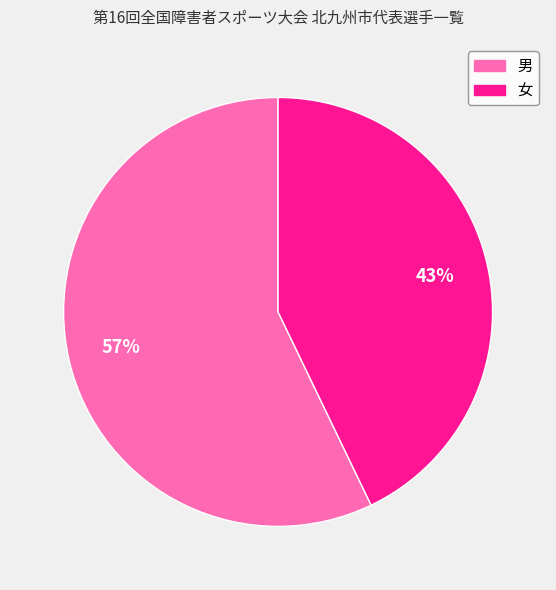

Which category has the biggest portion of the pie?

男